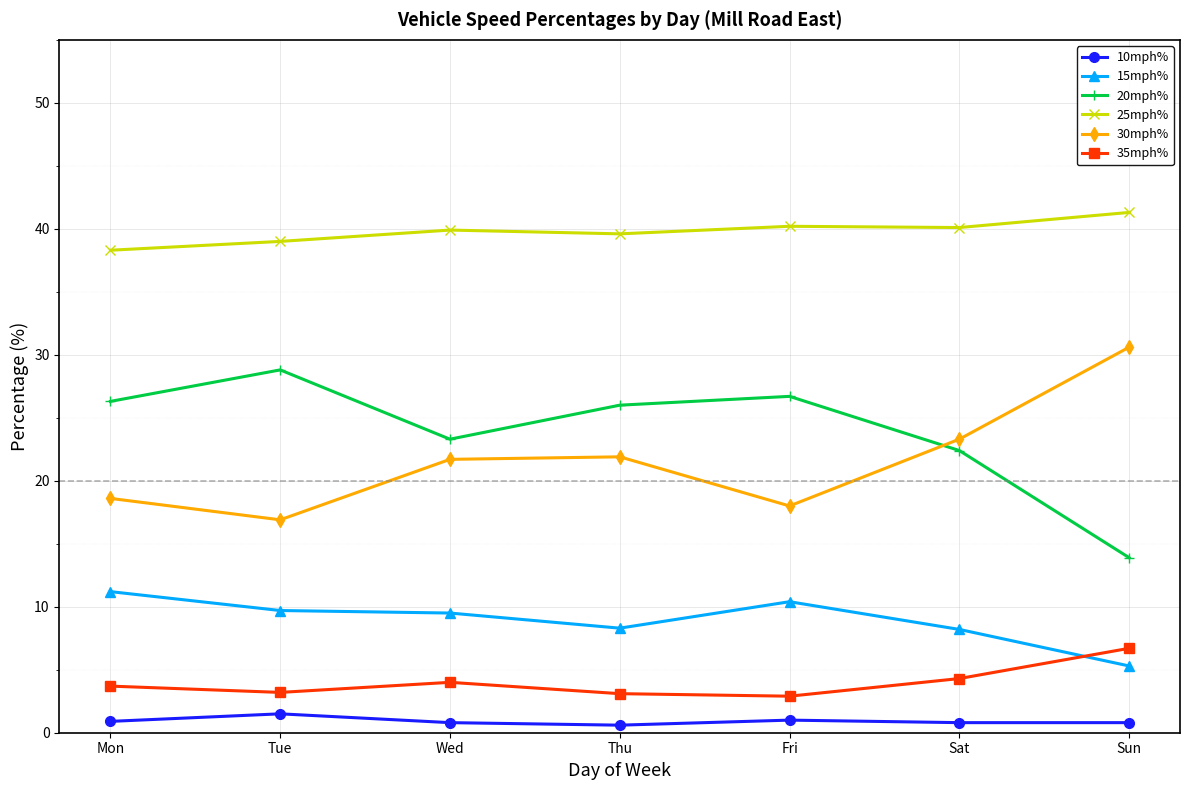

True or false: 25mph% and 10mph% cross at least once.

False